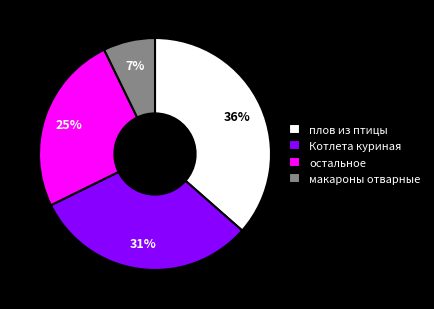

Is there a majority slice in this chart?

No